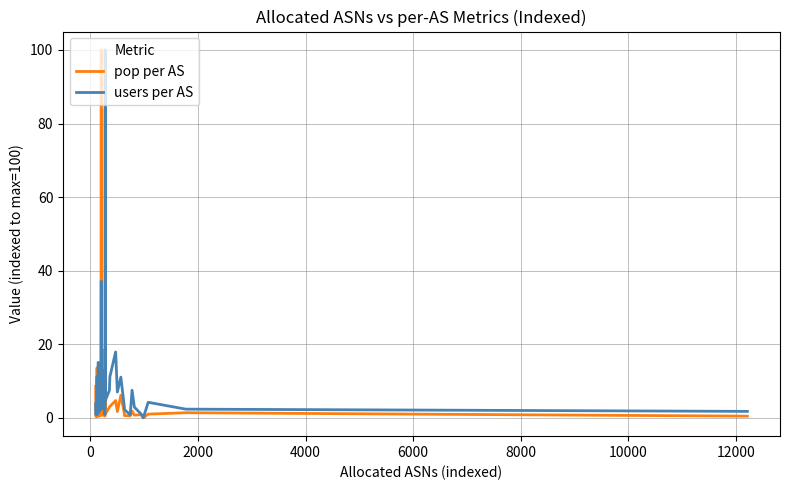

How many lines are shown in the chart?

2